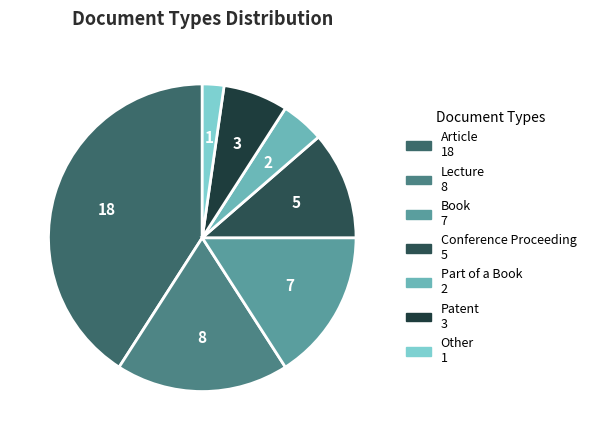

How many segments does this pie chart have?

7